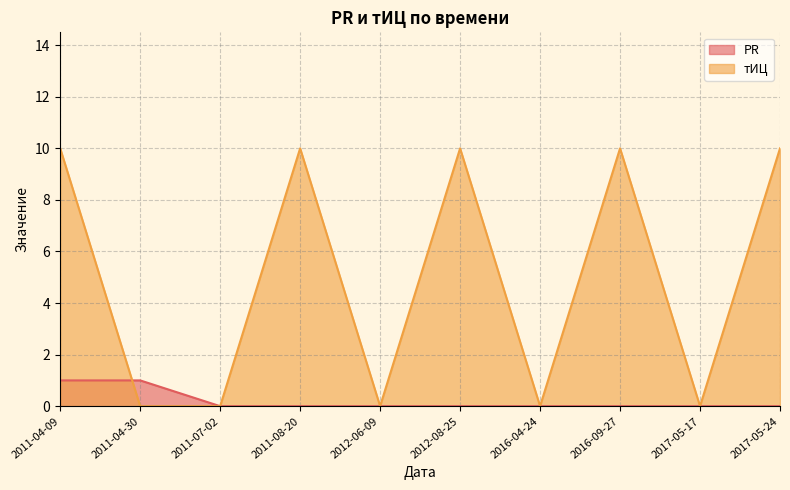

Between which two adjacent categories do PR and тИЦ first intersect?

2011-04-09 and 2011-04-30